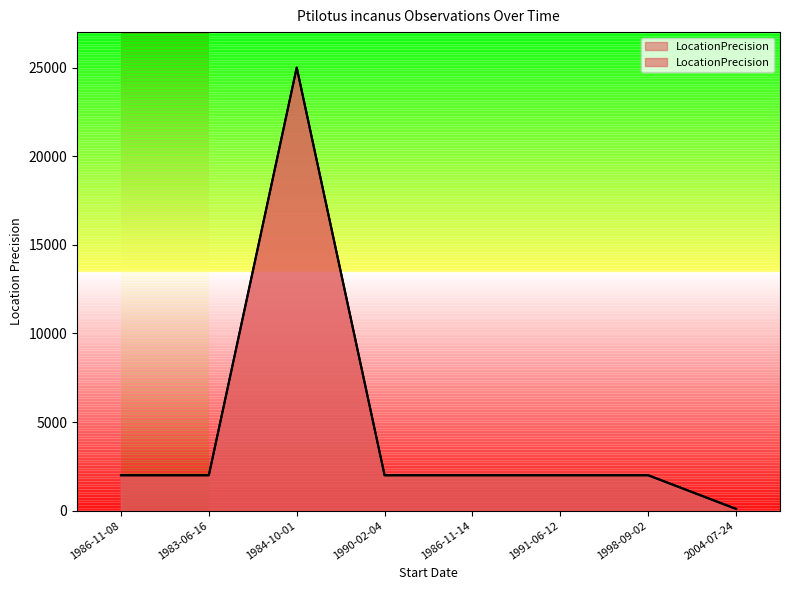

Approximately how many times larger is the value at 1990-02-04 compared to 1991-06-12?

1.0